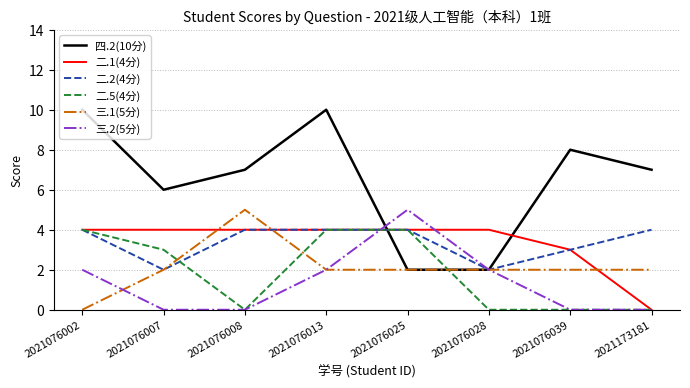

True or false: 二.1(4分) has a value of 1 at 2021076002.

False